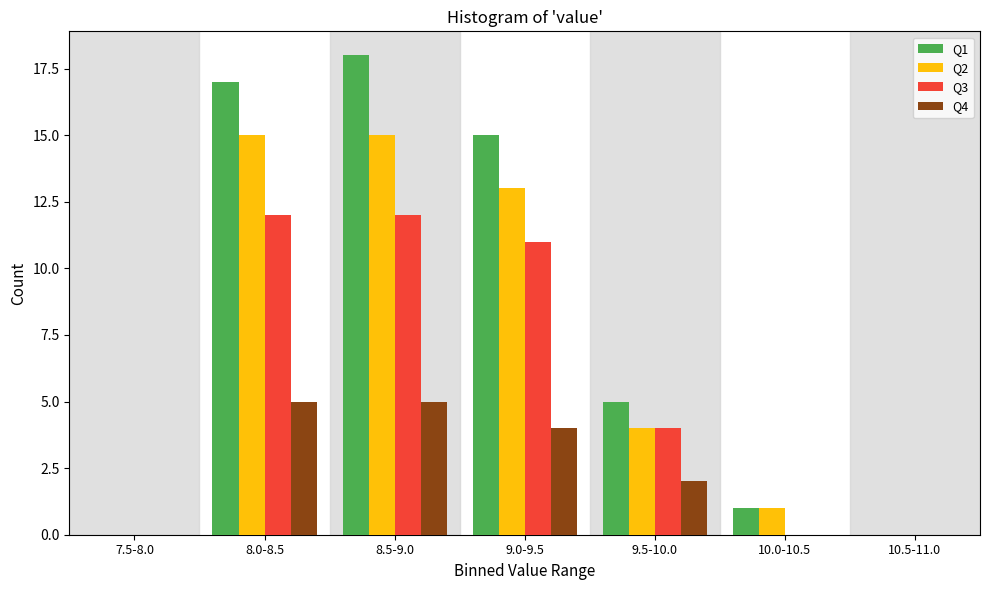

Reading left to right, what are all the values shown in this chart?

Q1: 7.5-8.0=0	8.0-8.5=17	8.5-9.0=18	9.0-9.5=15	9.5-10.0=5	10.0-10.5=1	10.5-11.0=0
Q2: 7.5-8.0=0	8.0-8.5=15	8.5-9.0=15	9.0-9.5=13	9.5-10.0=4	10.0-10.5=1	10.5-11.0=0
Q3: 7.5-8.0=0	8.0-8.5=12	8.5-9.0=12	9.0-9.5=11	9.5-10.0=4	10.0-10.5=0	10.5-11.0=0
Q4: 7.5-8.0=0	8.0-8.5=5	8.5-9.0=5	9.0-9.5=4	9.5-10.0=2	10.0-10.5=0	10.5-11.0=0